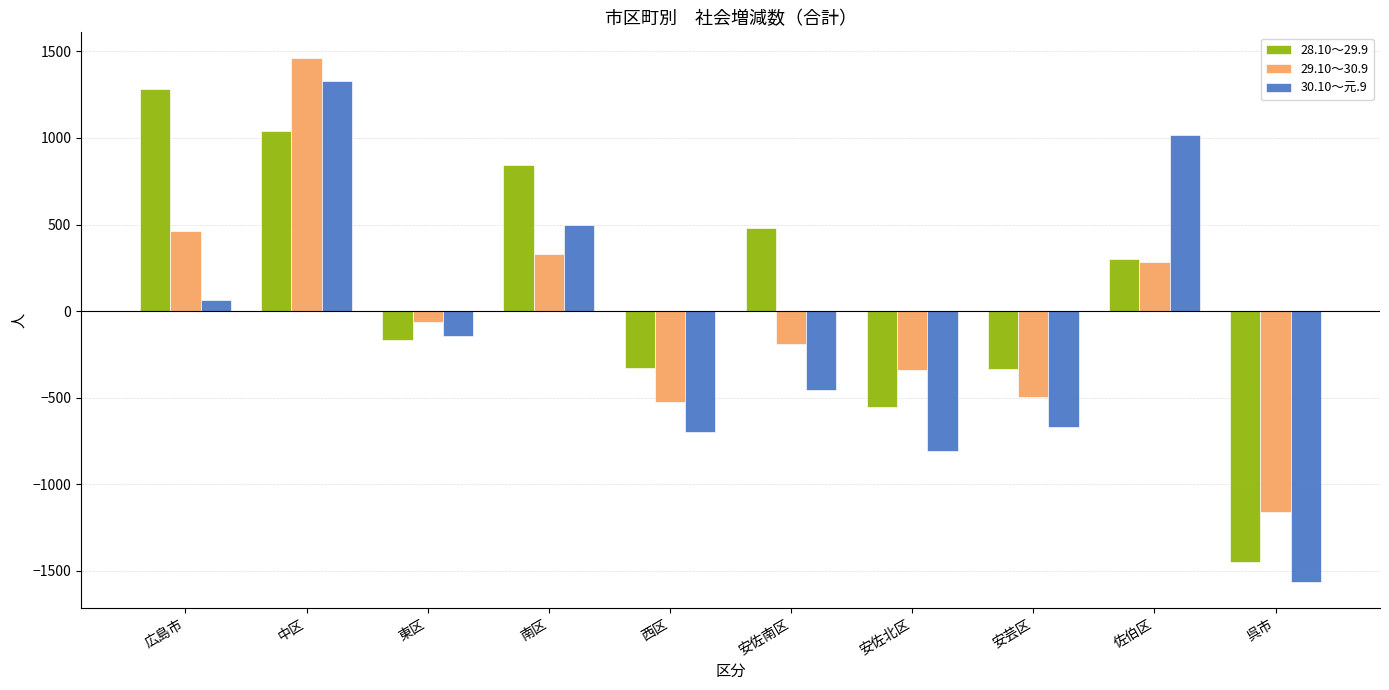

Rank the series by their average value, from lowest to highest.

30.10～元.9, 29.10～30.9, 28.10～29.9